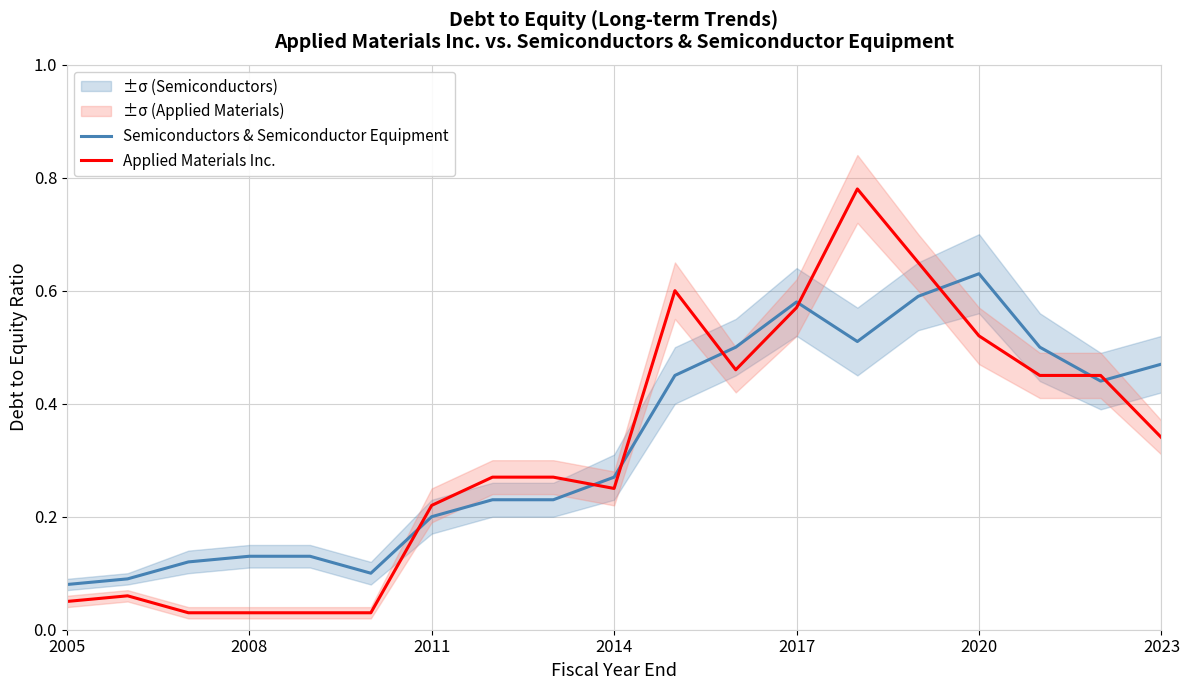

What is the difference between the maximum and minimum values in the Semiconductors & Semiconductor Equipment series?

0.6